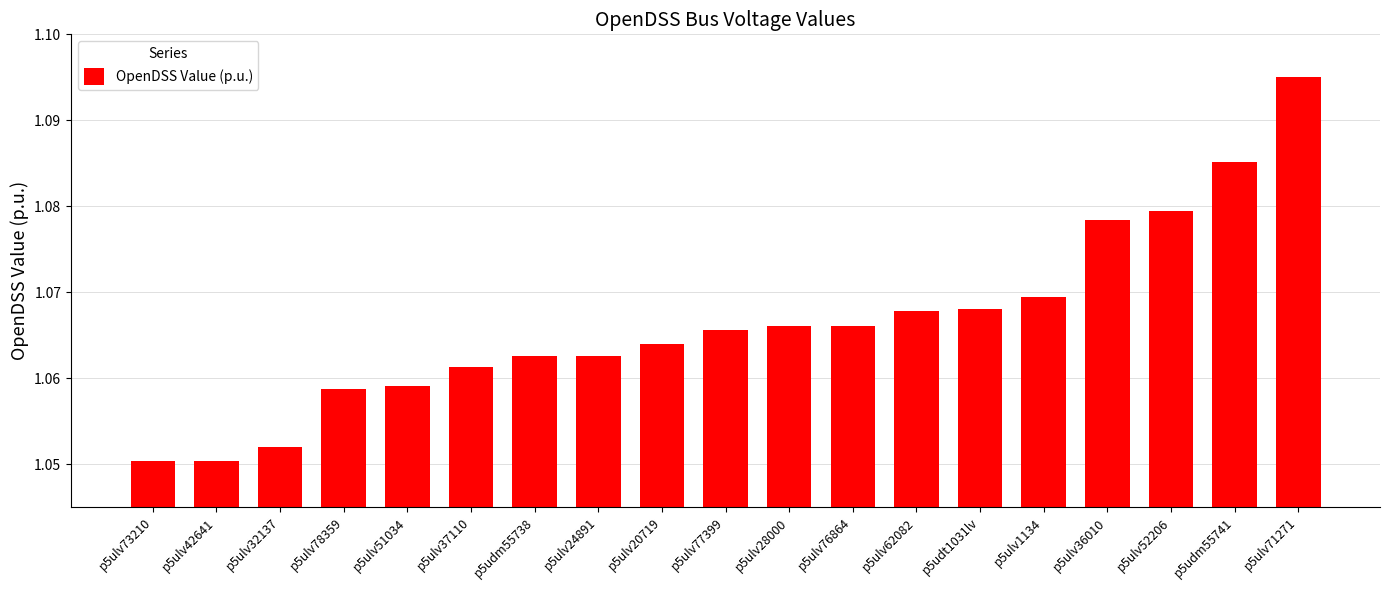

At which category does the chart reach its peak across all series?

p5ulv71271